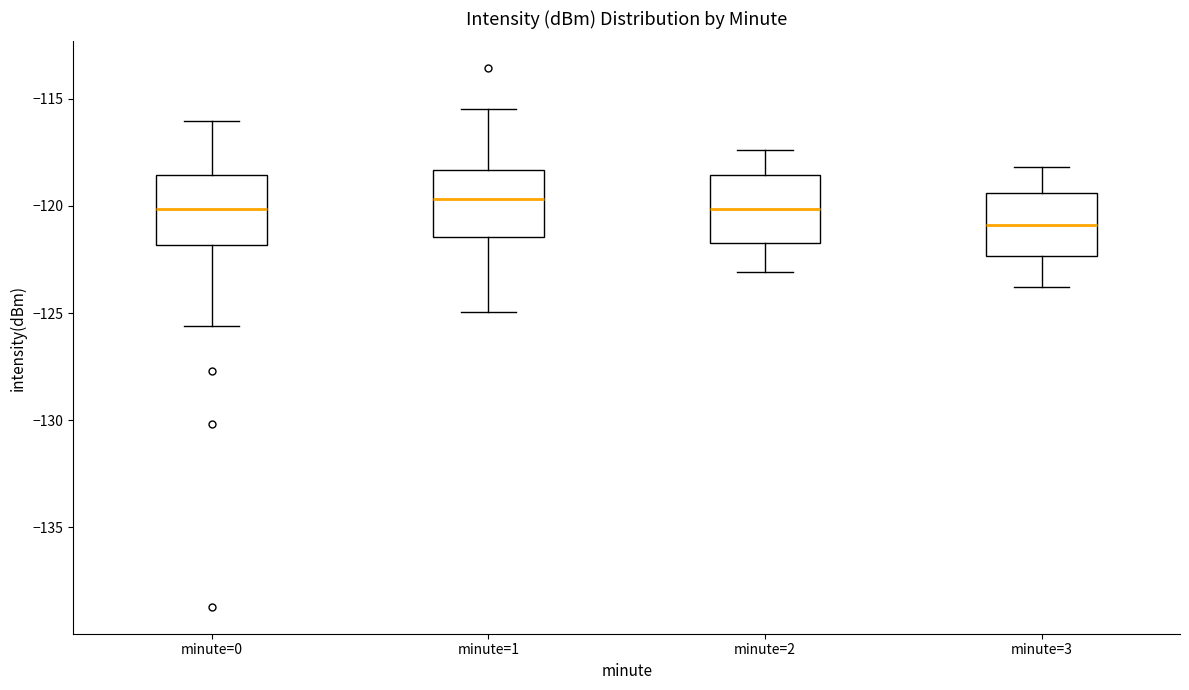

Where does the lower whisker of the box for minute=0 end on the y-axis? The values are not printed on the chart, so give them approximately, as read against the axis.

-125.5